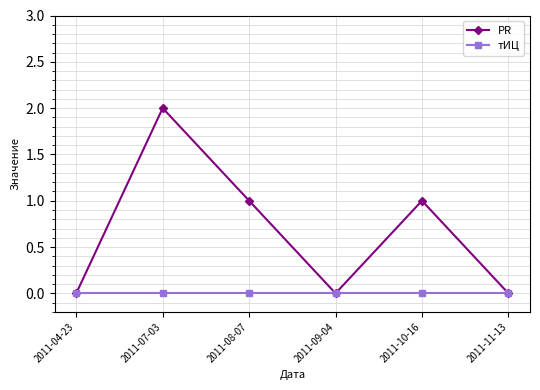

How many lines are shown in the chart?

2